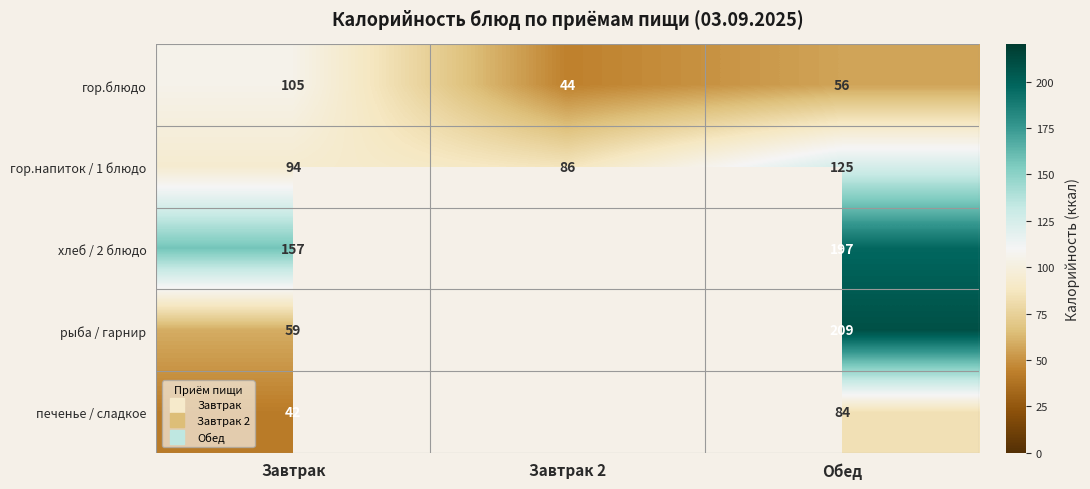

Rank the series at Завтрак from highest to lowest value.

хлеб / 2 блюдо, гор.блюдо, гор.напиток / 1 блюдо, рыба / гарнир, печенье / сладкое